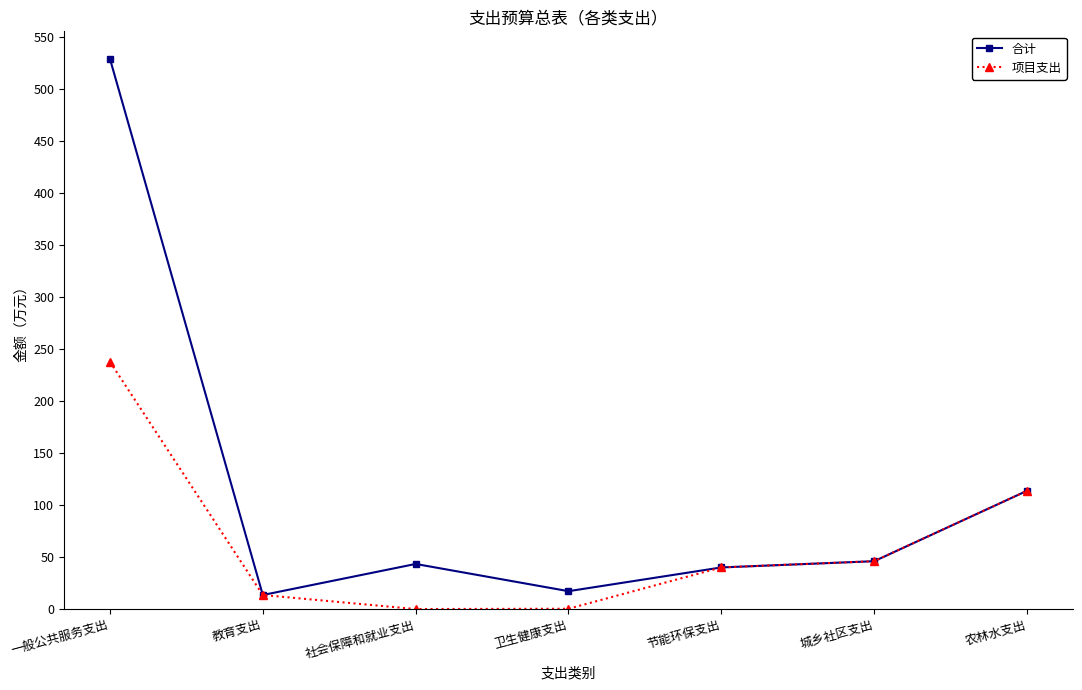

At which category does 合计 reach its first local valley?

教育支出